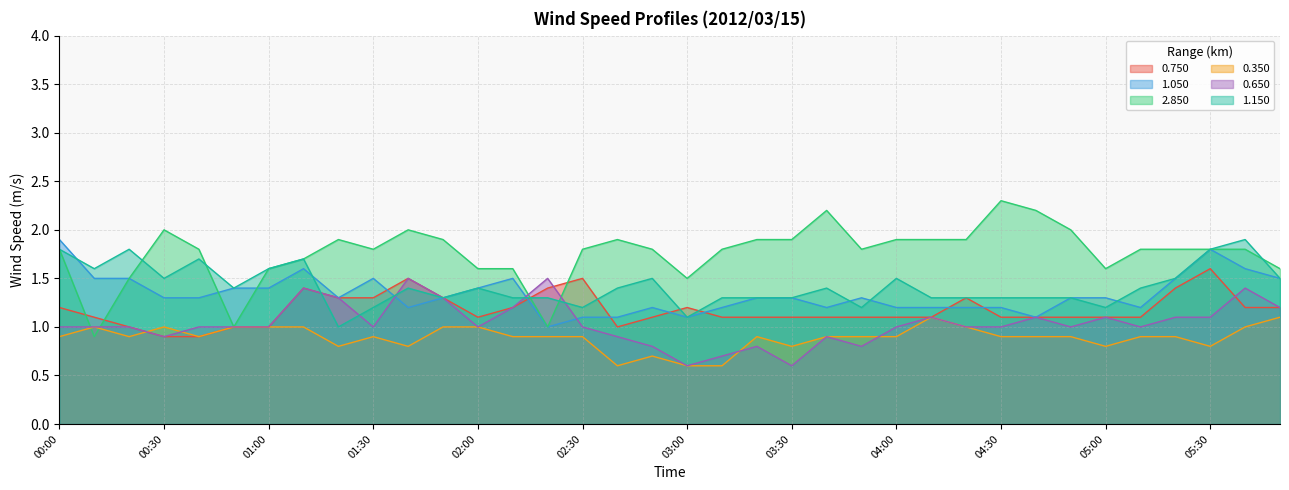

What is the sum of all 2.850 values?

63.3